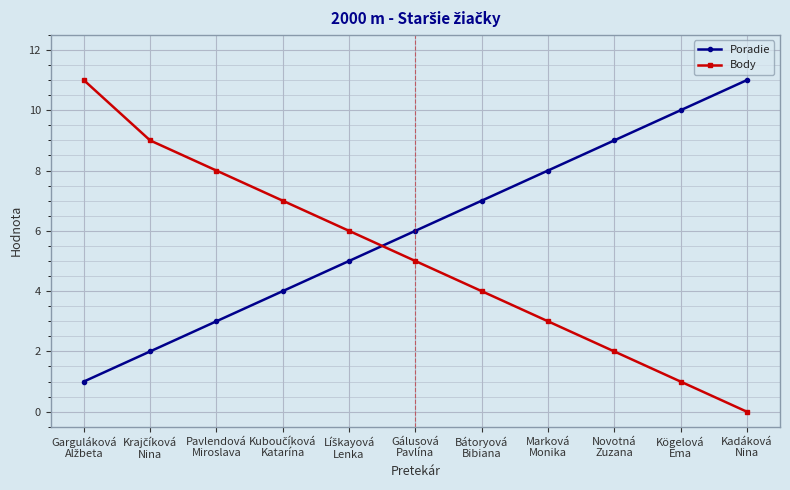

How many distinct data groups are displayed?

2